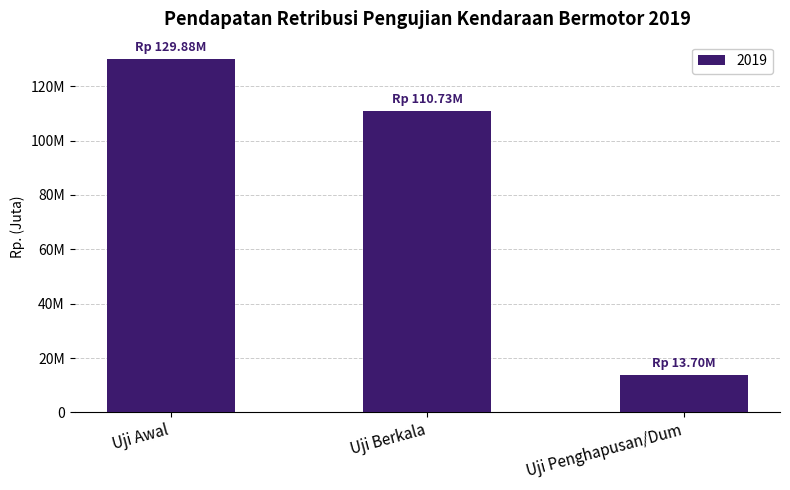

Does the chart contain any negative values?

No